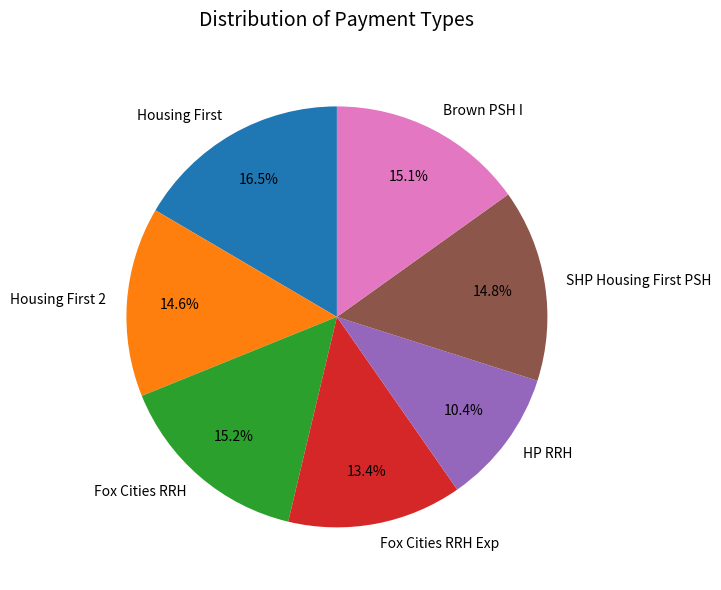

Does Brown PSH I account for over 50% of the chart?

No